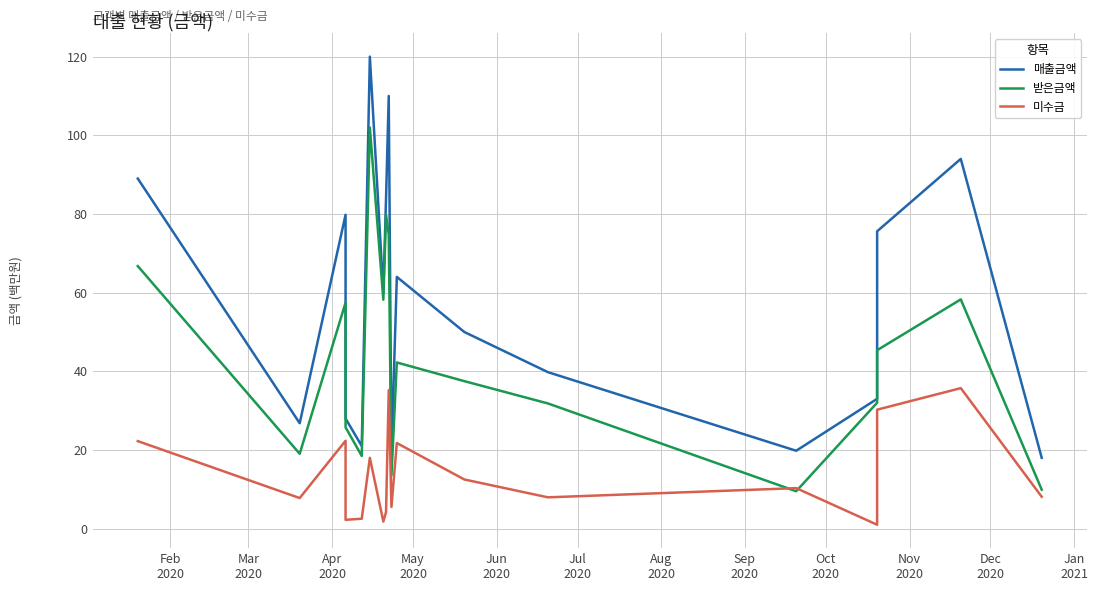

True or false: 받은금액 and 매출금액 intersect in this chart.

False